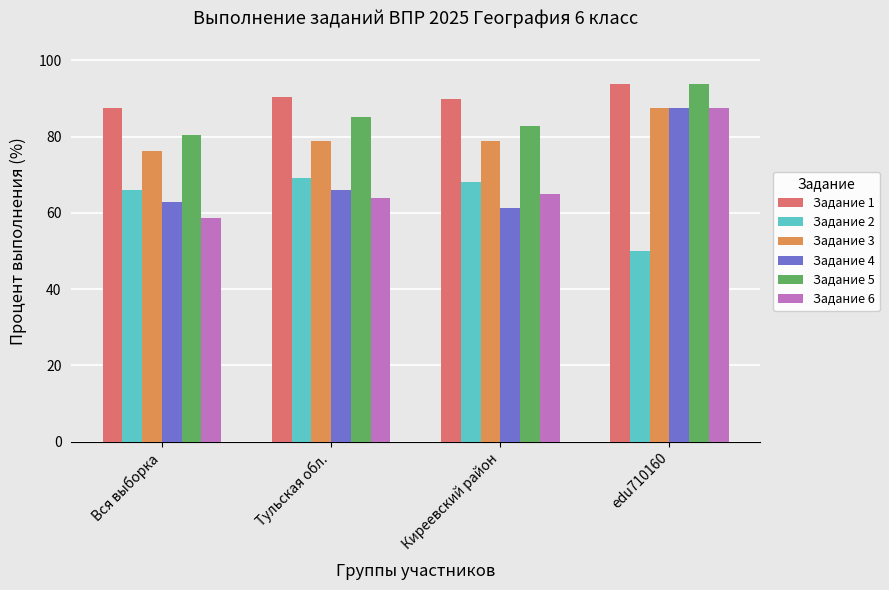

The value of Задание 3 at Вся выборка is 102.8. True or false?

False